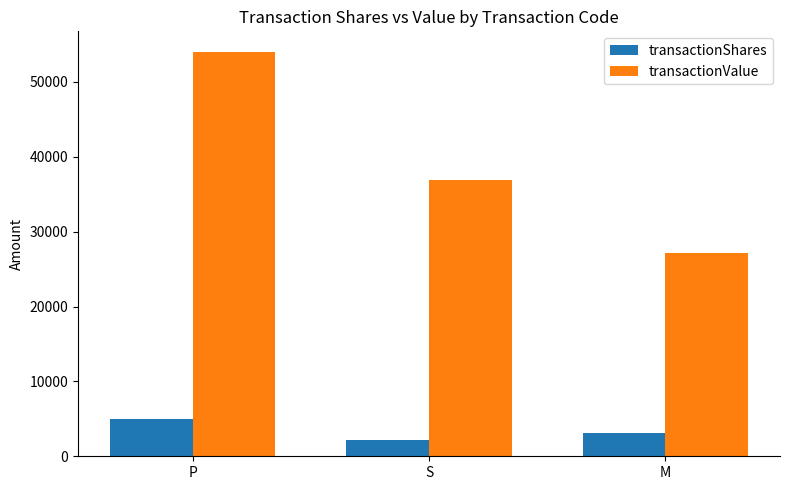

Rank the categories by transactionShares value from highest to lowest.

P, M, S